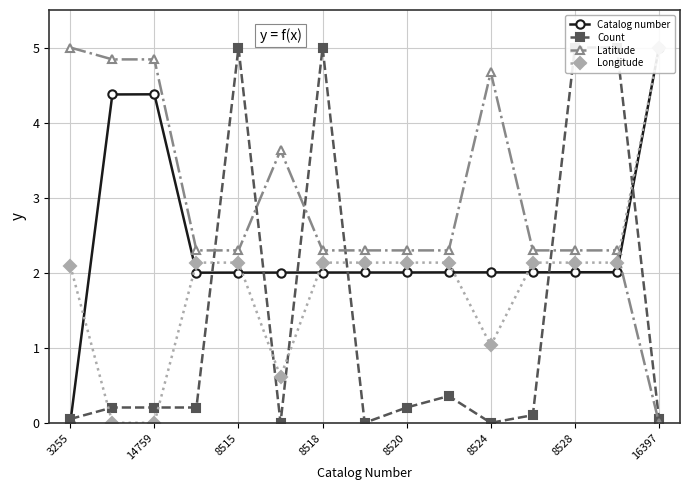

What is the sum of all Latitude values?

43.7